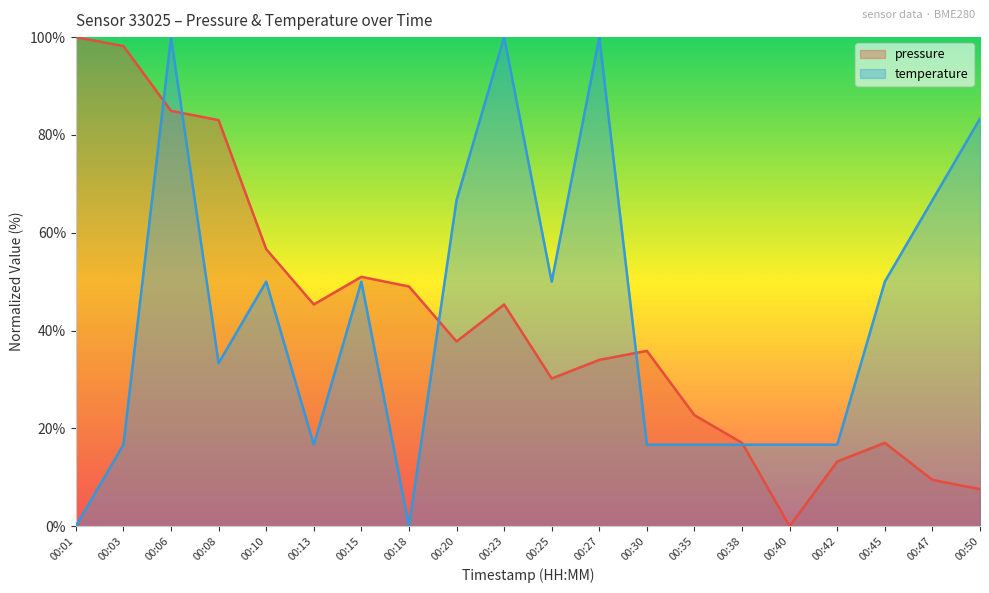

What is the sum of all pressure values?

838.3